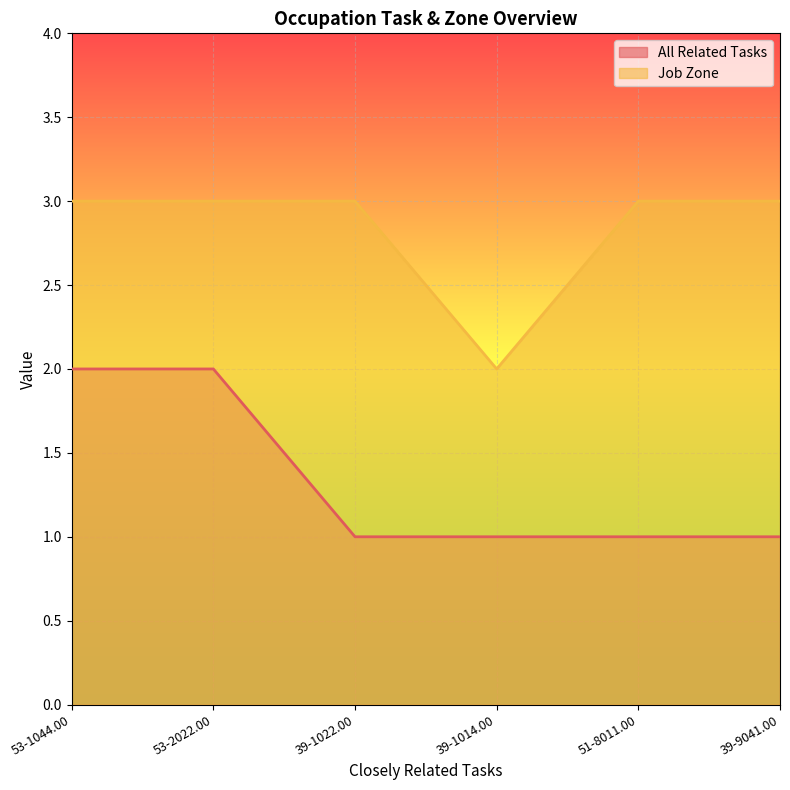

Reading left to right, list all the values displayed in this chart.

All Related Tasks: 2	2	1	1	1	1
Job Zone: 3	3	3	2	3	3